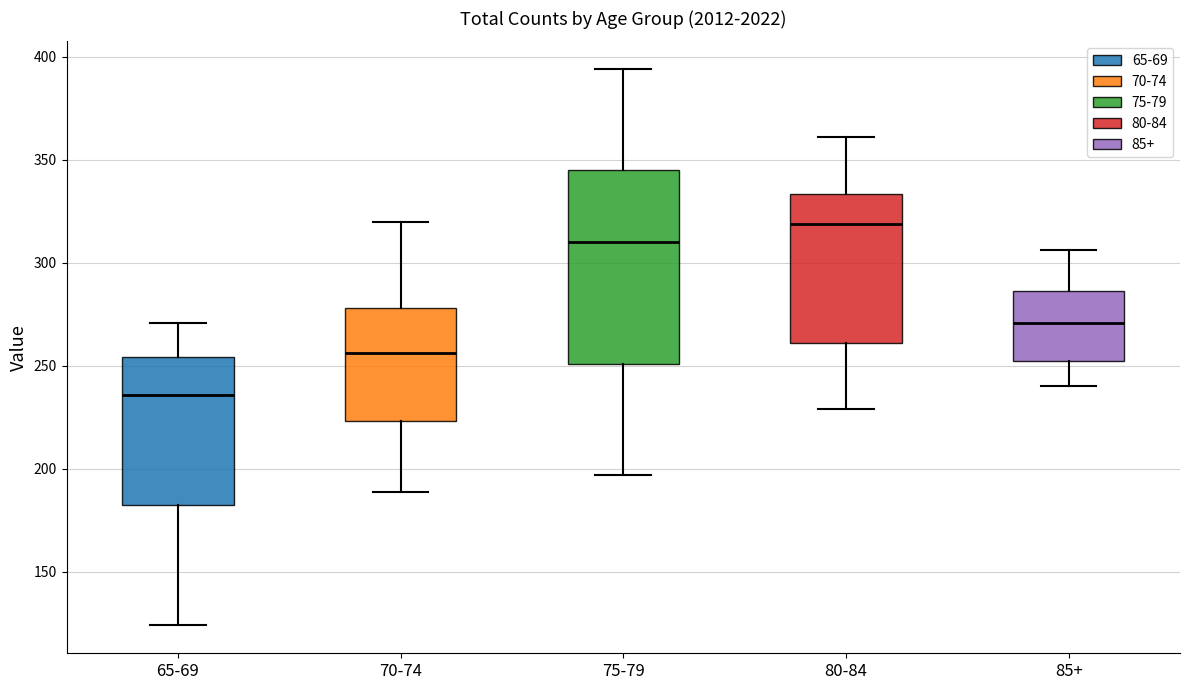

Reading left to right, transcribe this box plot: for each box, give where its median line is, the range the box spans, and where its two whiskers end, as read against the y-axis. The values are not printed on the chart, so give them approximately, as read against the axis.

65-69: median 235, box 185 to 255, whiskers 125 to 270
70-74: median 255, box 225 to 280, whiskers 190 to 320
75-79: median 310, box 250 to 345, whiskers 195 to 395
80-84: median 320, box 260 to 335, whiskers 230 to 360
85+: median 270, box 255 to 285, whiskers 240 to 305